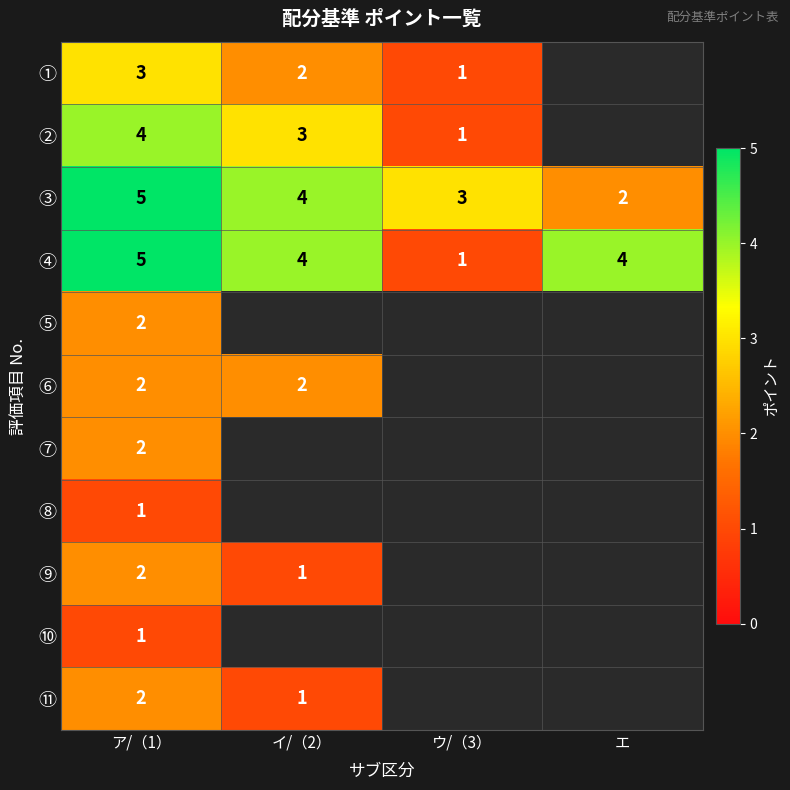

What is the difference between the ④ values at ウ/（3） and エ?

3